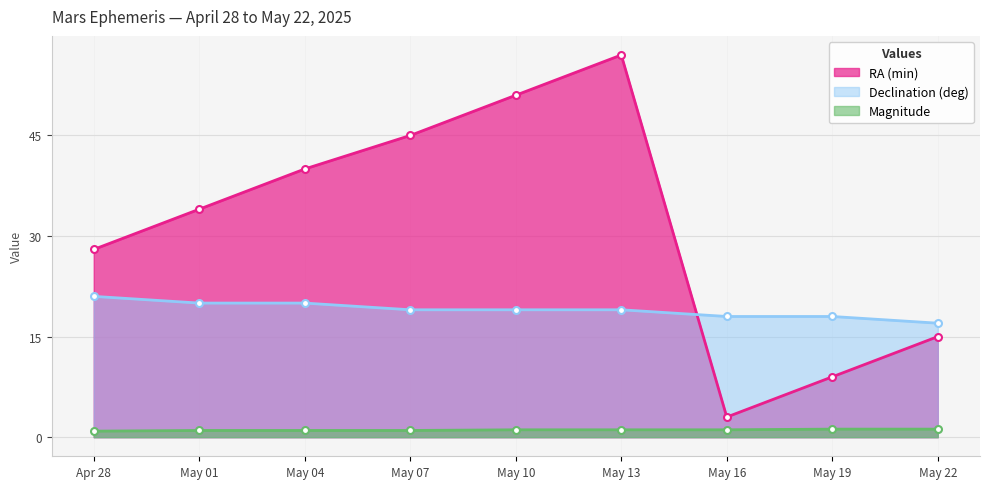

What is the difference between the maximum and minimum values in the Magnitude series?

0.3